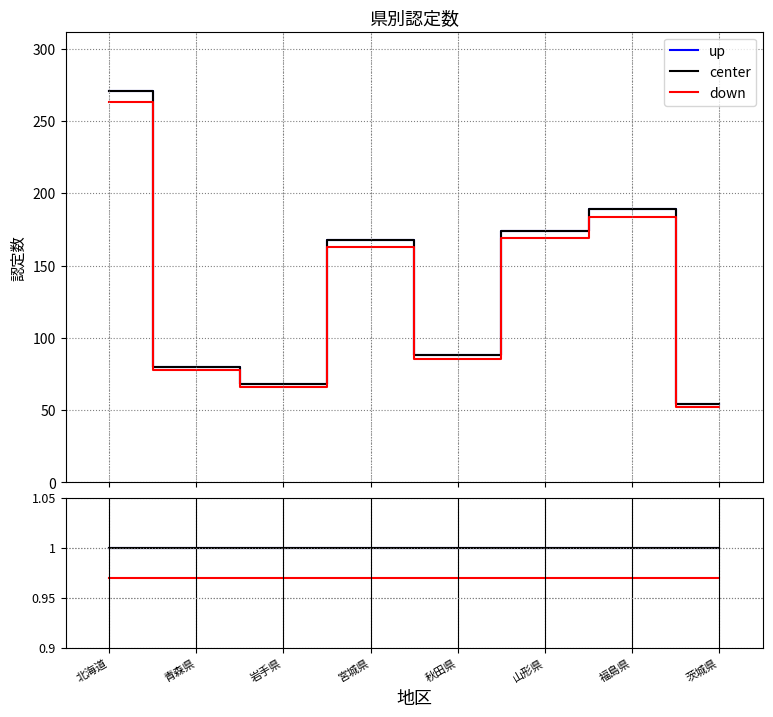

Is this an area chart (filled region under the line)?

No